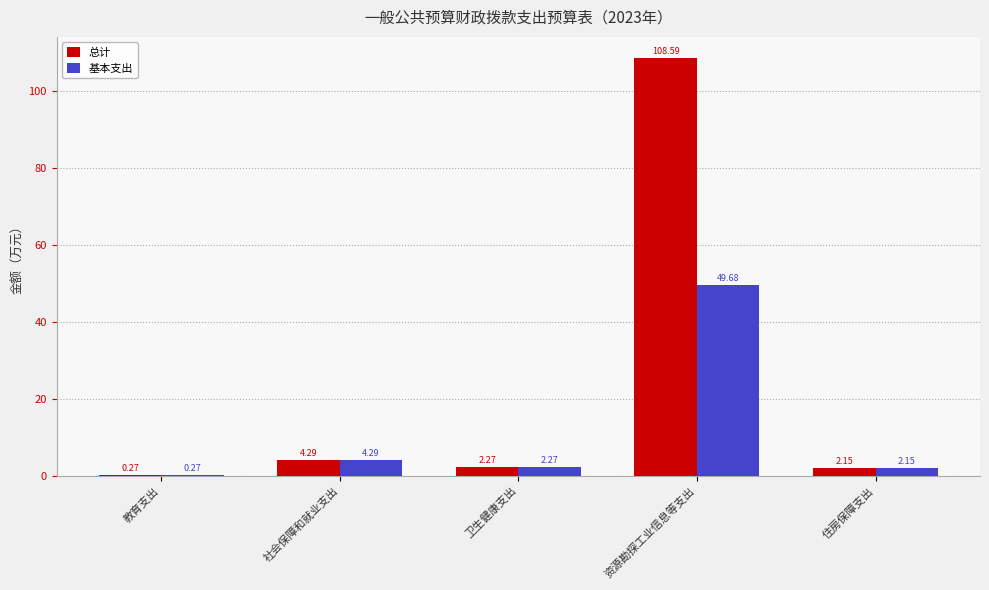

The 基本支出 series shows 4.3 at 社会保障和就业支出. True or false?

True